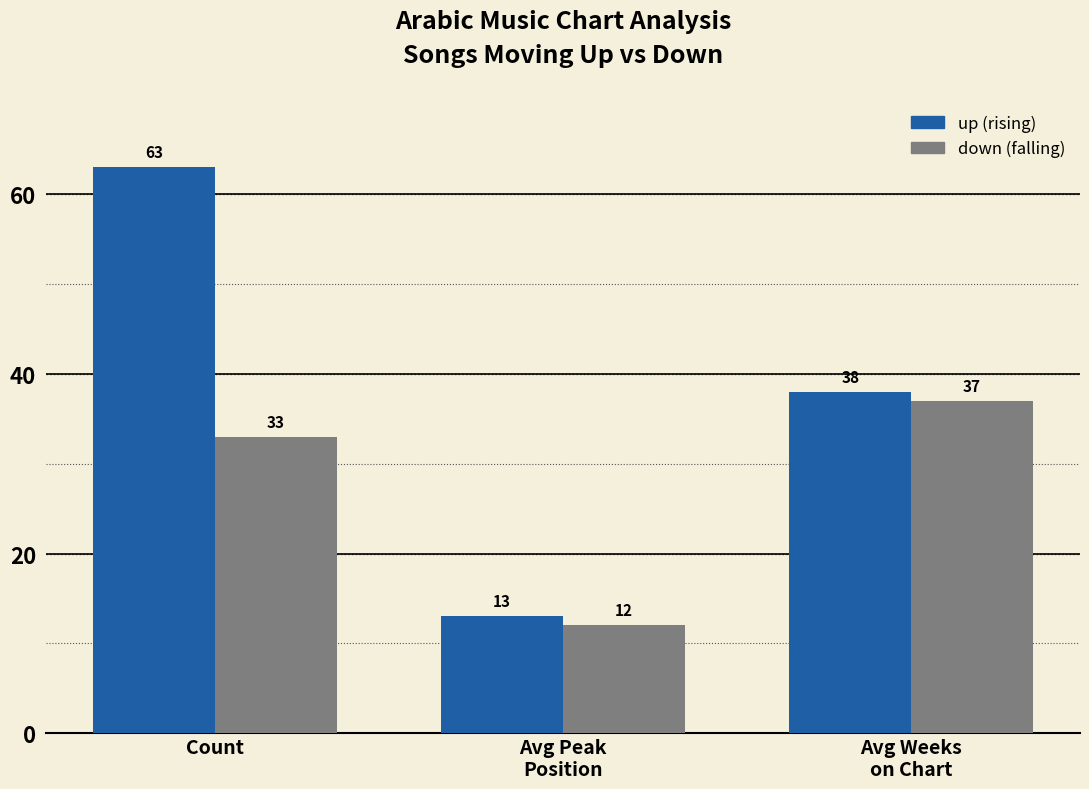

At which category does the chart reach its peak across all series?

Count